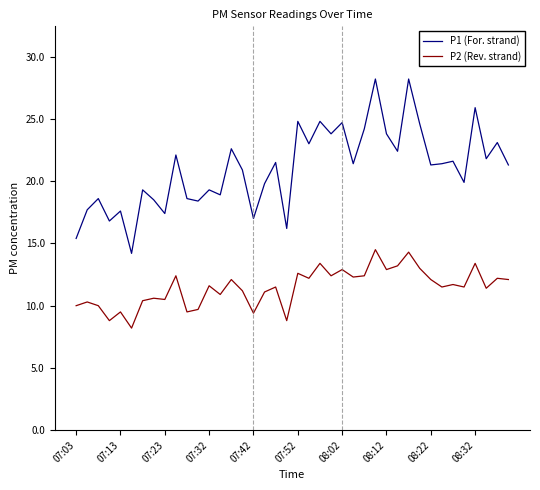

True or false: P2 (Rev. strand) and P1 (For. strand) cross at least once.

False